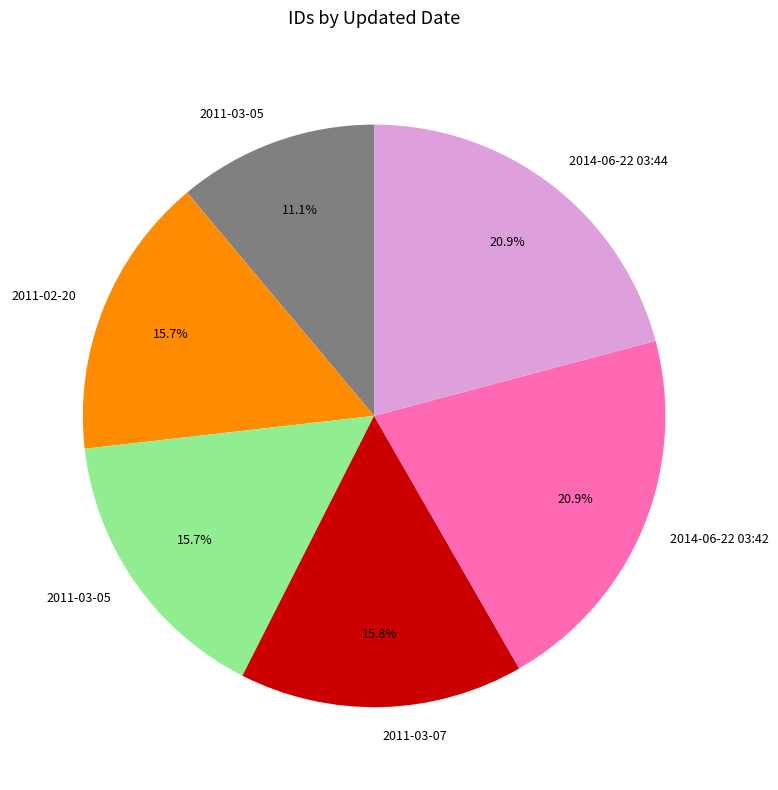

How many slices are in this pie chart?

6